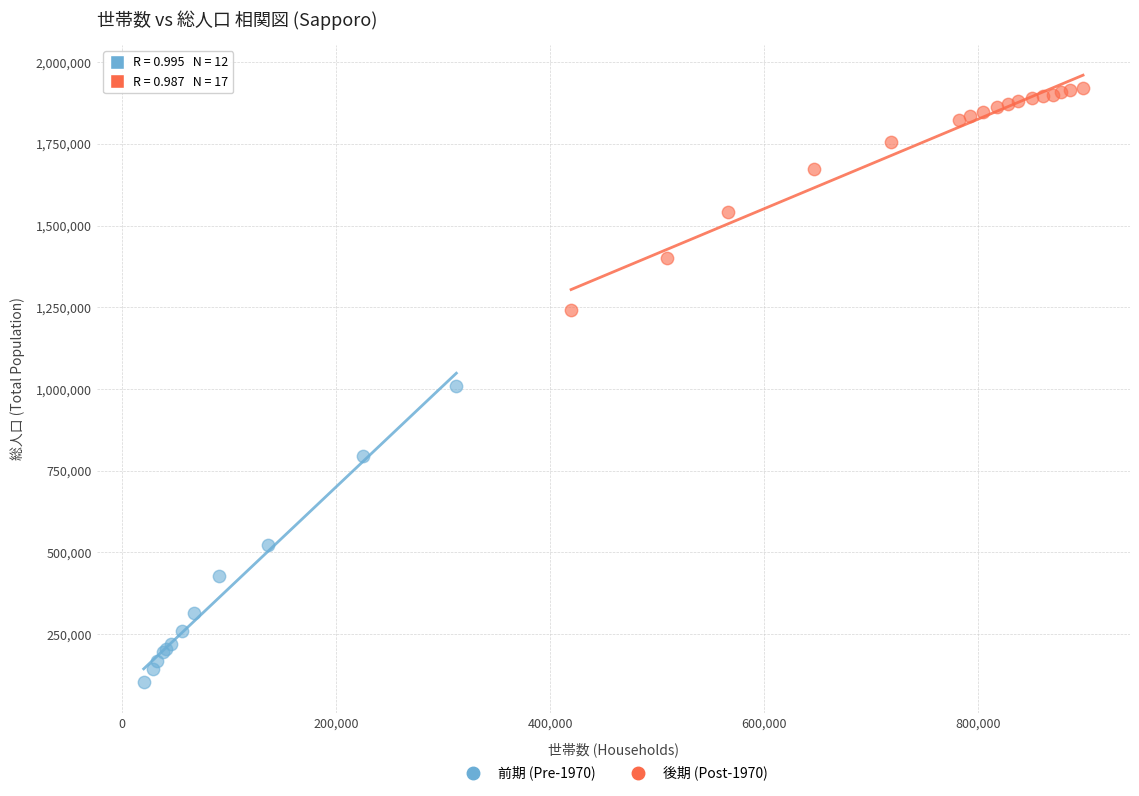

Which series reaches the minimum Y coordinate?

前期 (Pre-1970)